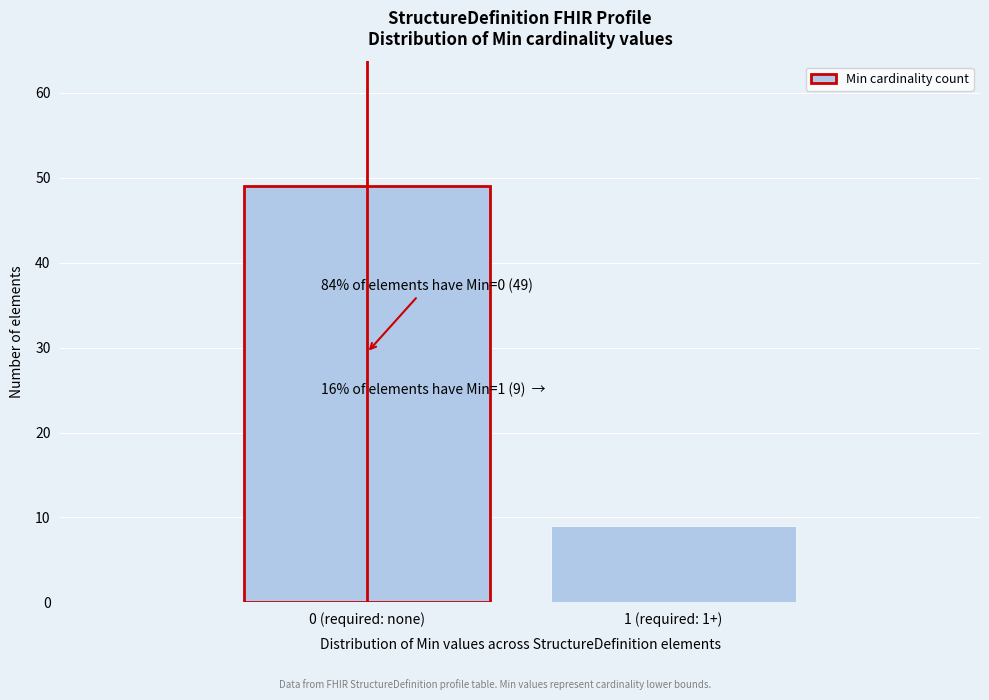

Reading right to left, list all the values displayed in this chart.

1 (required: 1+)=9	0 (required: none)=49